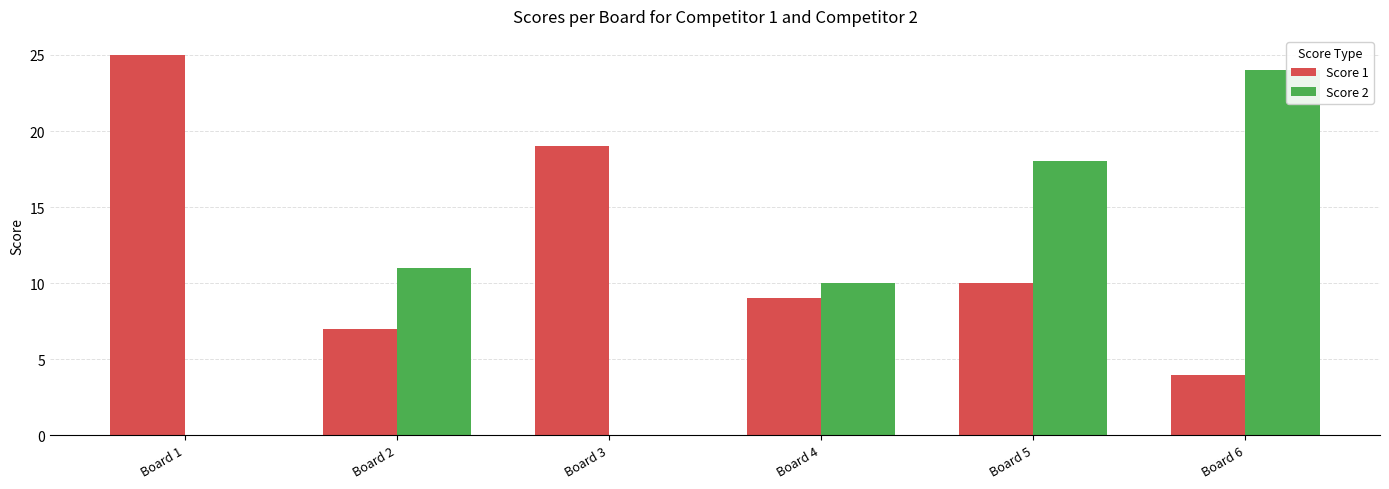

At which label does Score 1 first exceed 10?

Board 1